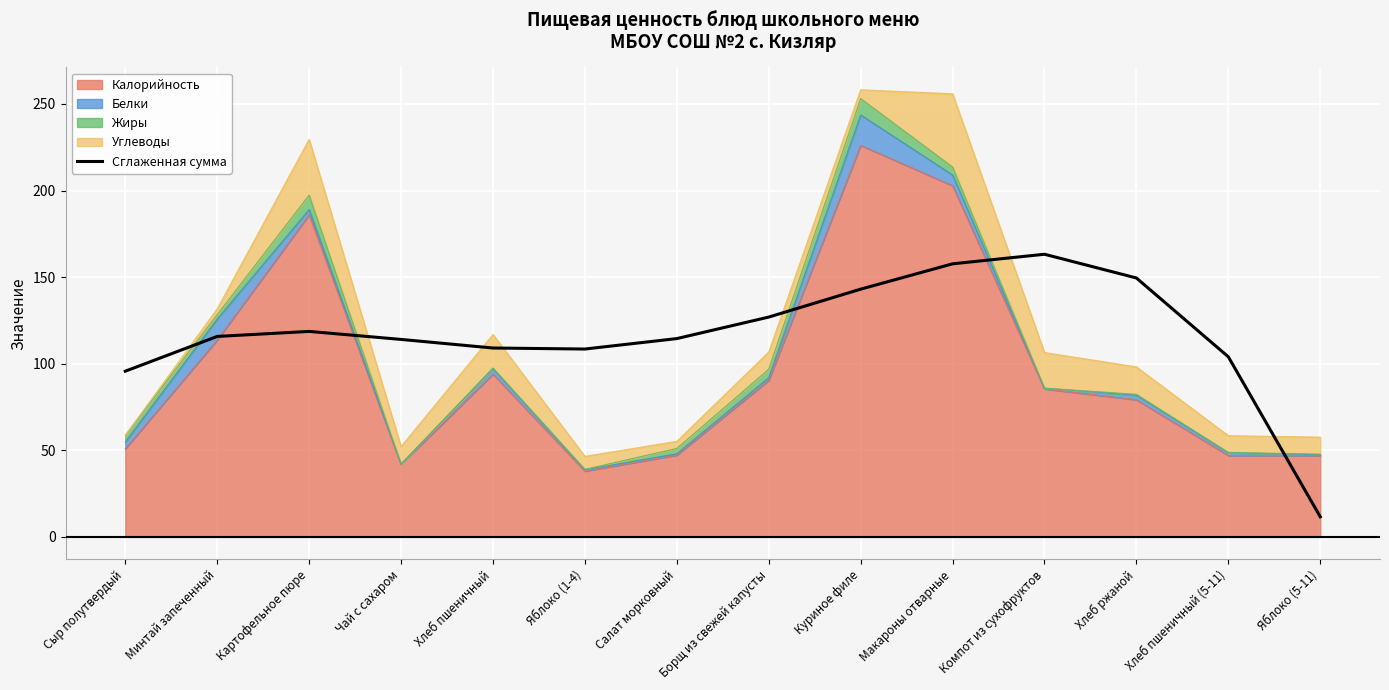

Is it true that the value at Хлеб пшеничный (5-11) is 156.7?

False